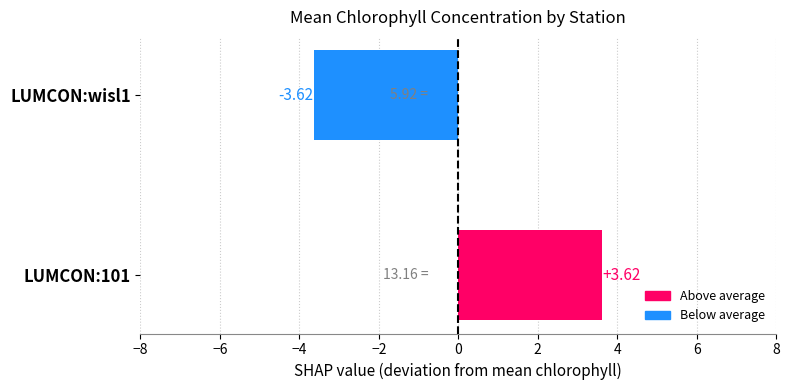

Count the number of values greater than 3.

1